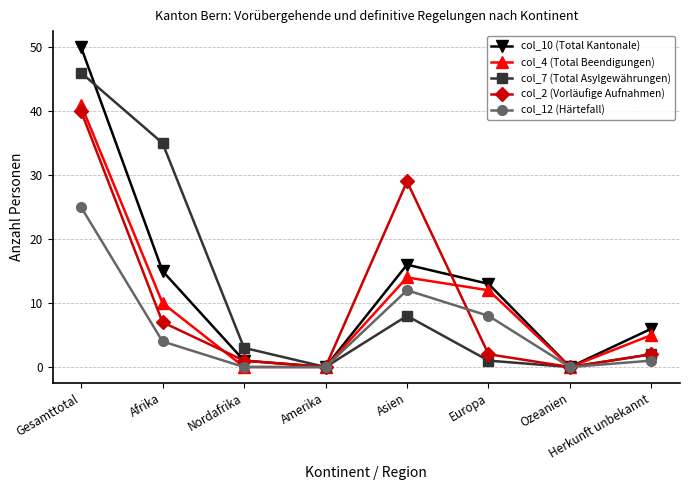

What is the difference between the col_2 (Vorläufige Aufnahmen) values at Afrika and Ozeanien?

7